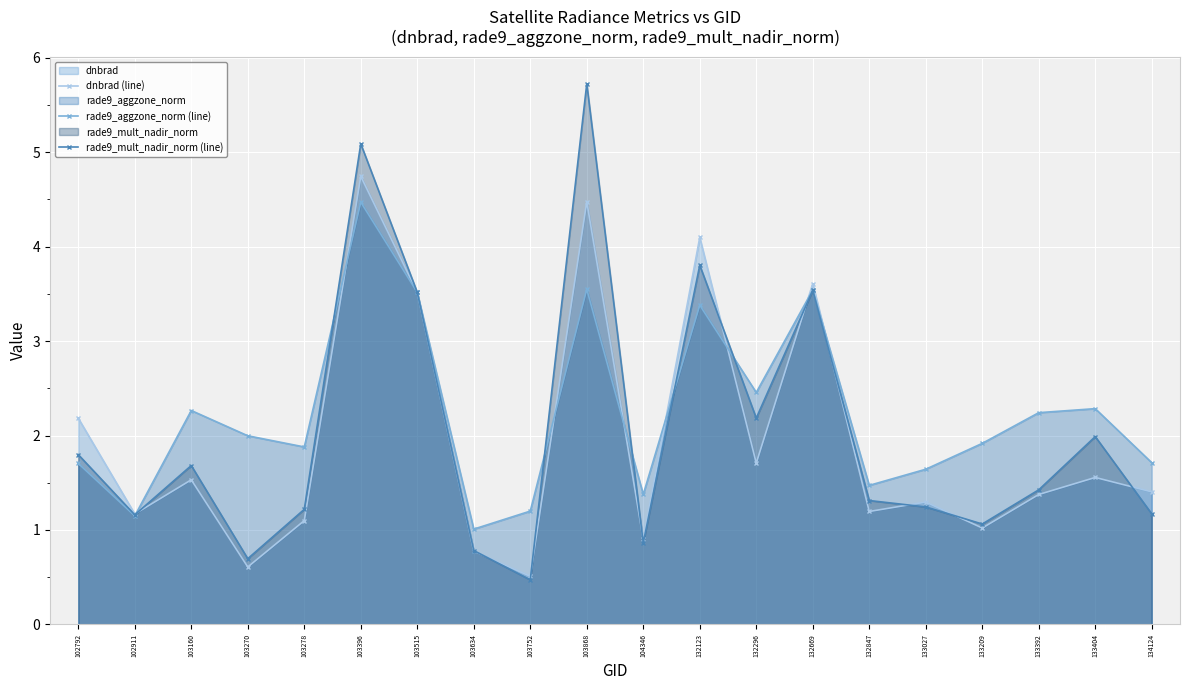

True or false: dnbrad (line) and rade9_aggzone_norm (line) intersect in this chart.

True